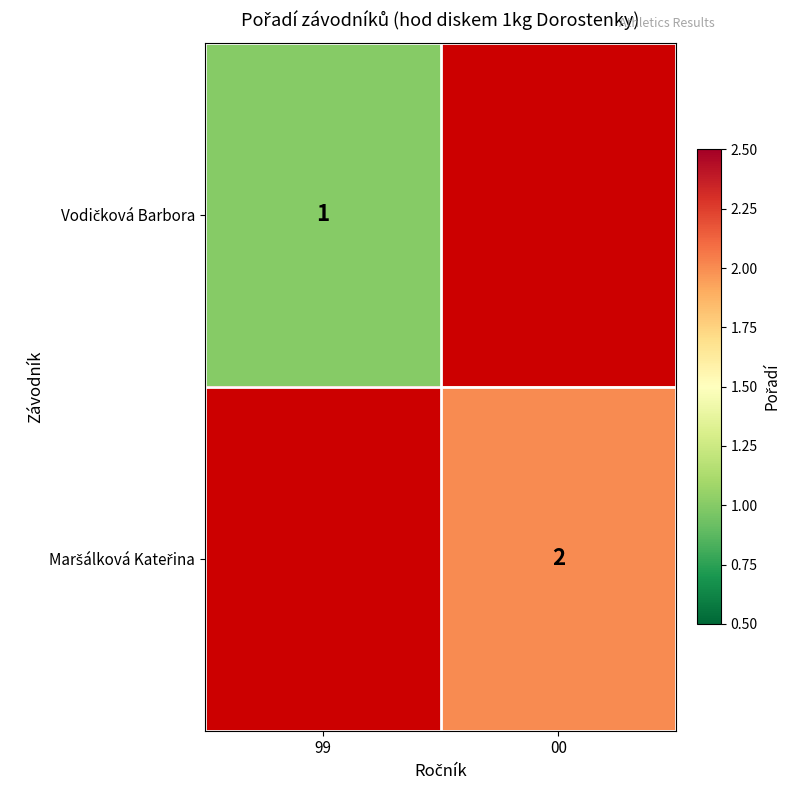

At which label does Maršálková Kateřina reach its minimum?

99